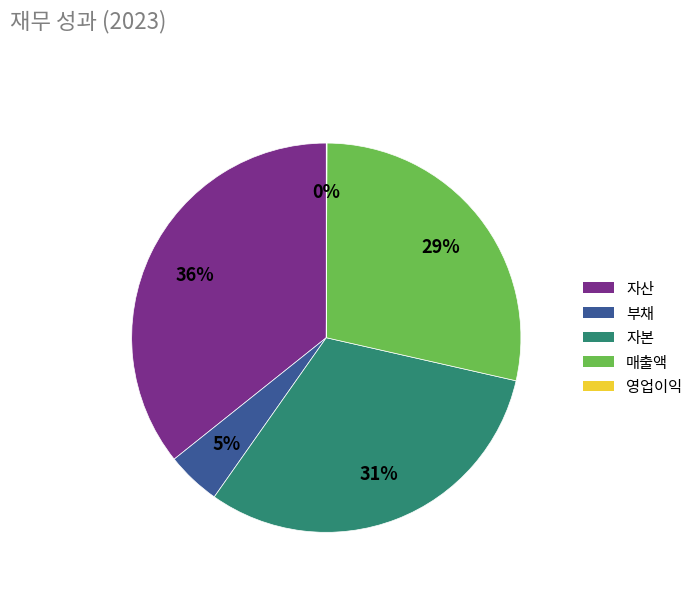

To the nearest percent, what is the average slice percentage?

20%